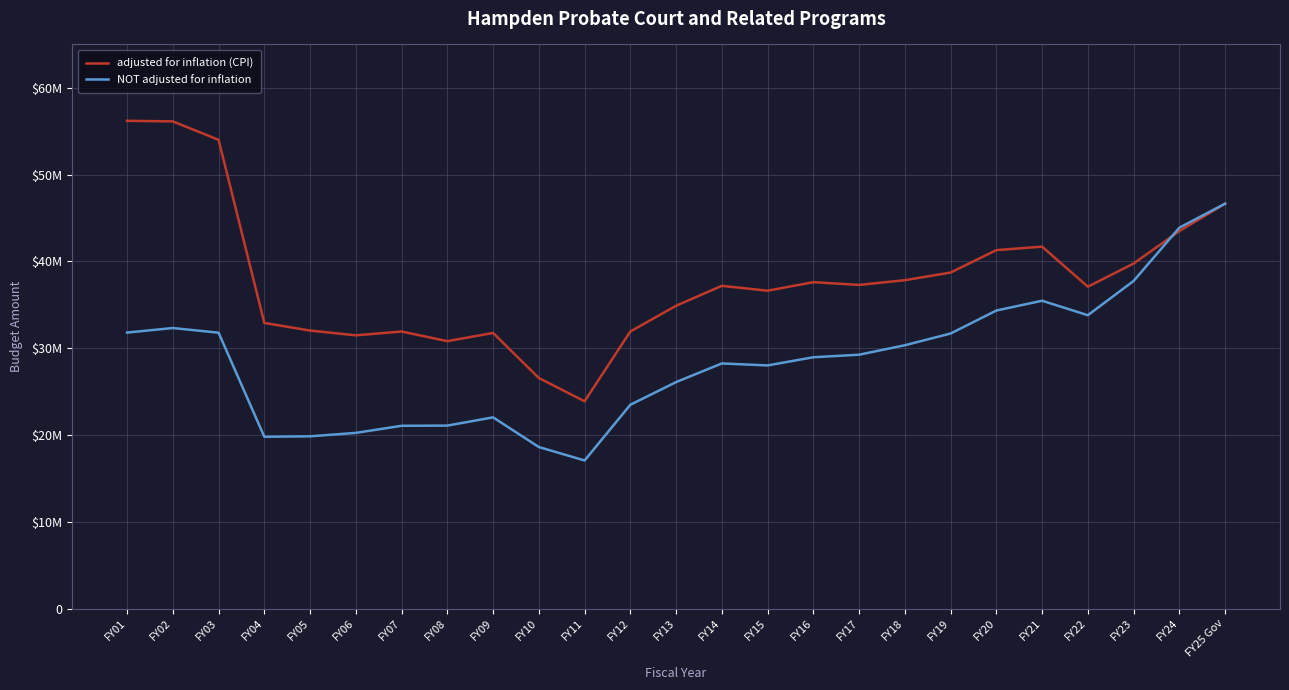

What are all the series names shown in the legend?

adjusted for inflation (CPI), NOT adjusted for inflation